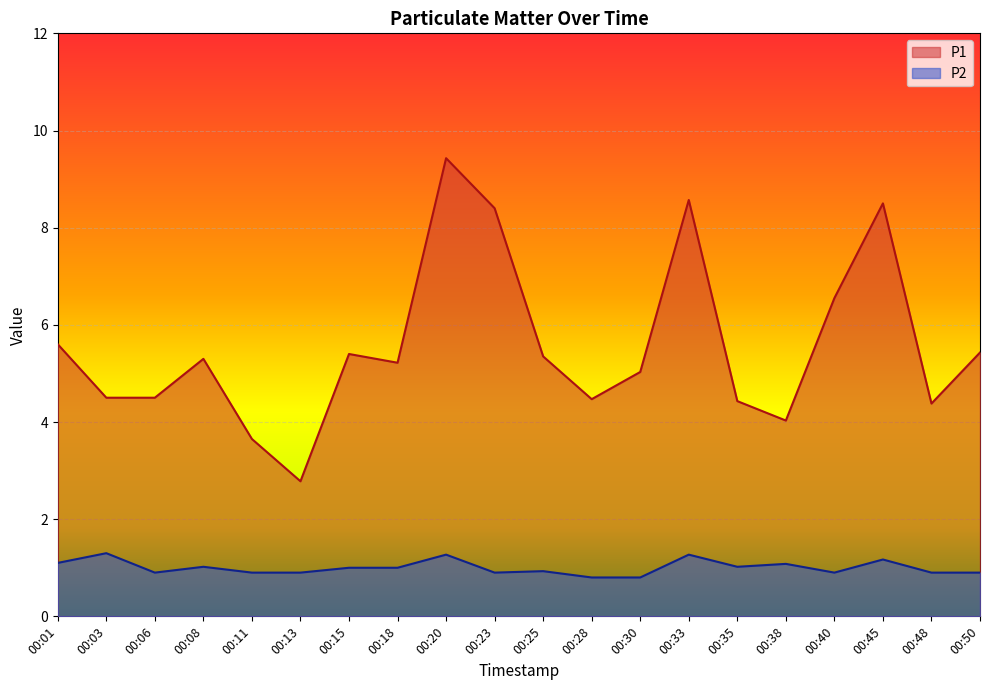

How many data points in P1 are above 5?

12